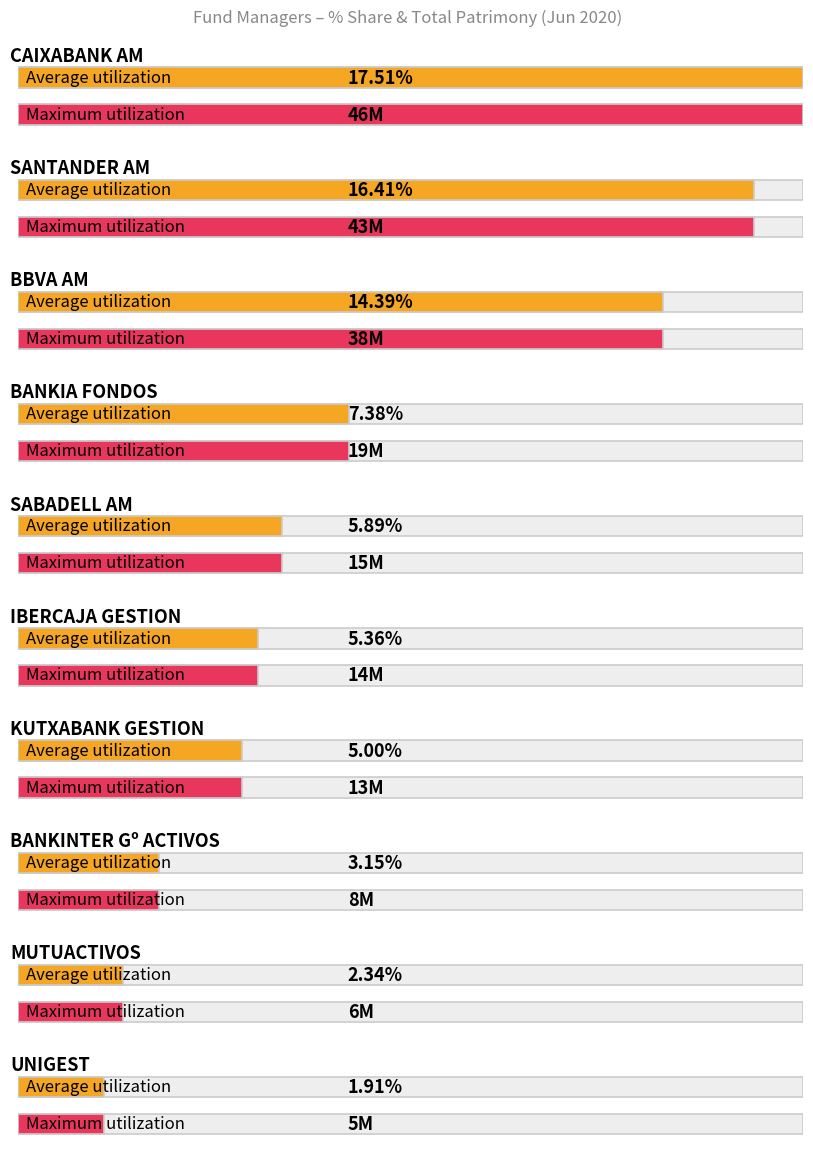

What is the minimum value shown in the chart?

1.9